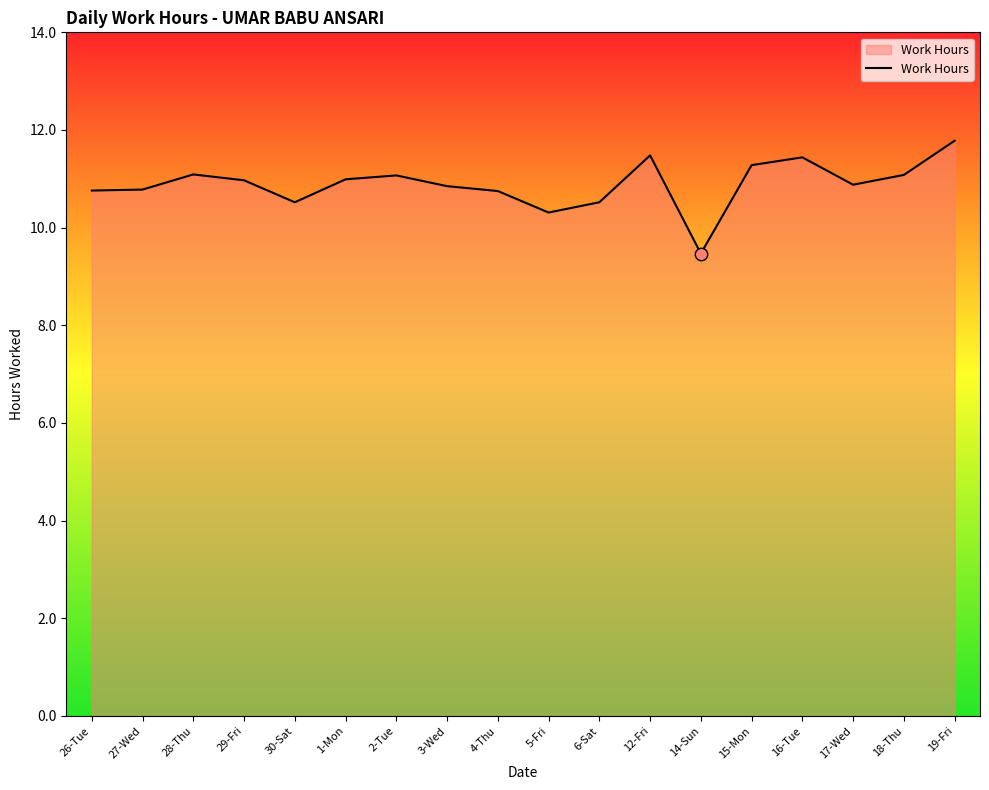

Approximately how many times larger is the value at 16-Tue compared to 5-Fri?

1.1